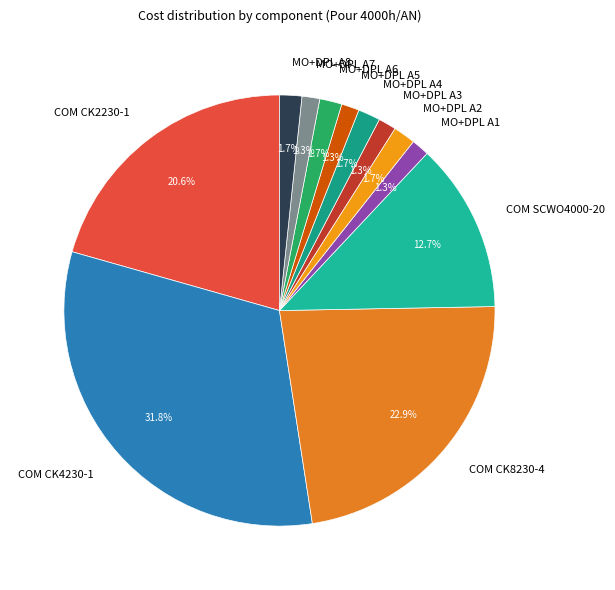

Does MO+DPL A5 account for over 50% of the chart?

No